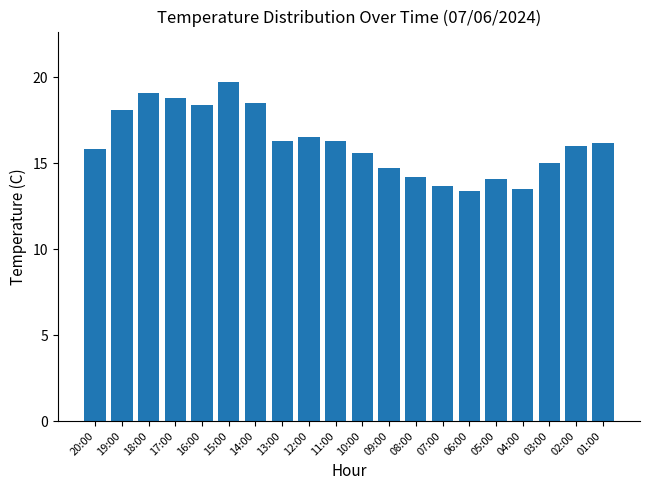

How many categories are shown in the chart?

20